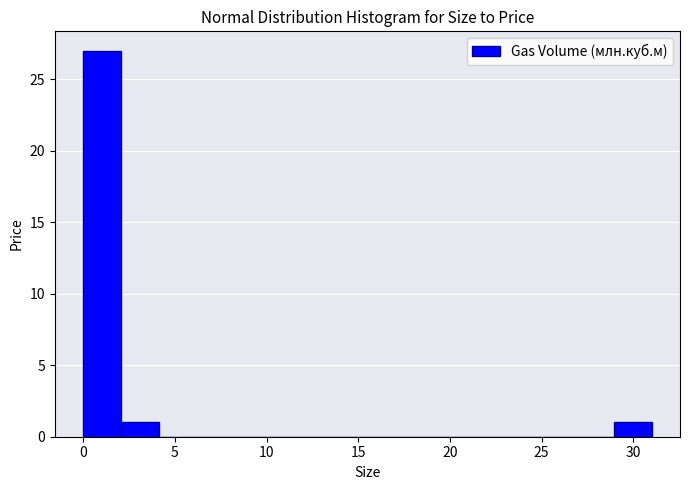

Reading left to right, transcribe this chart: for each bar, give the range it covers on the x-axis and its height. Neither the bar edges nor the heights are printed on the chart, so give them approximately, as read against the axes.

0.0 to 2.0: 27
2.0 to 4.0: 1
4.0 to 6.0: 0
6.0 to 8.5: 0
8.5 to 10.5: 0
10.5 to 12.5: 0
12.5 to 14.5: 0
14.5 to 16.5: 0
16.5 to 18.5: 0
18.5 to 20.5: 0
20.5 to 22.5: 0
22.5 to 25.0: 0
25.0 to 27.0: 0
27.0 to 29.0: 0
29.0 to 31.0: 1